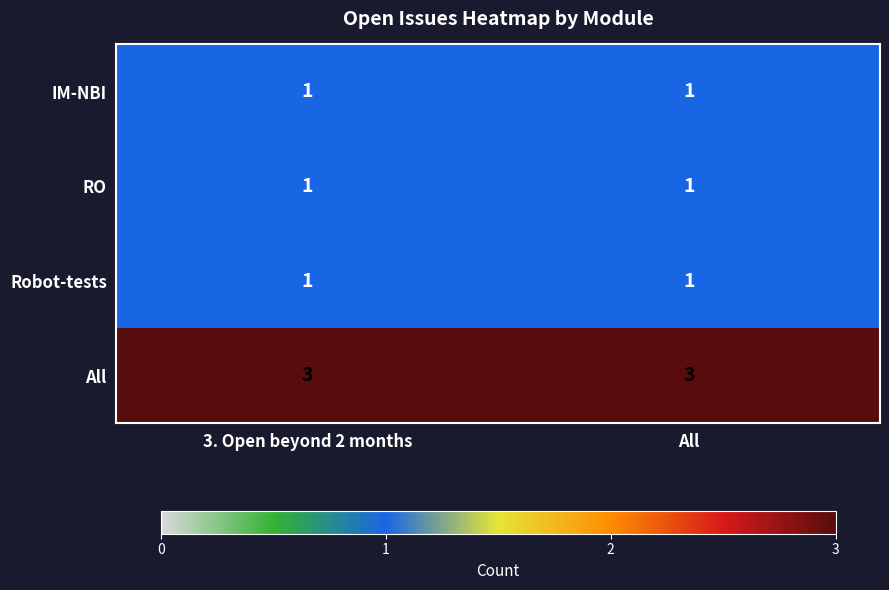

What is the total value across all series at All?

6